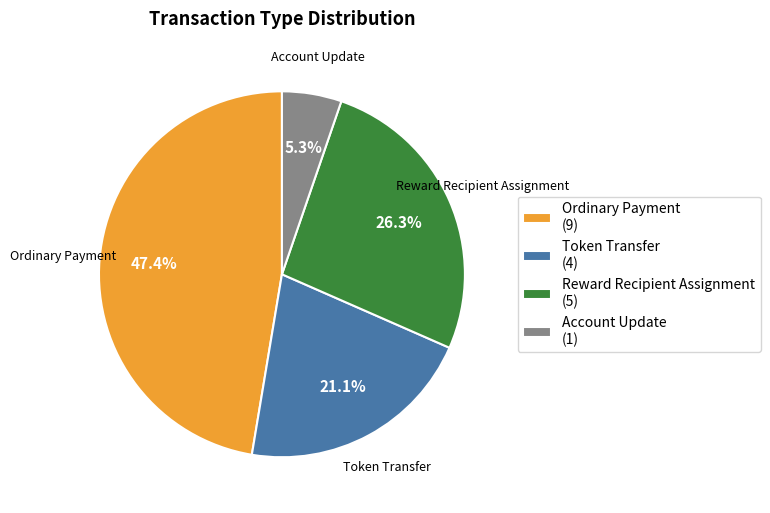

To the nearest percent, what is the difference between the Token Transfer and Ordinary Payment slice percentages?

26%